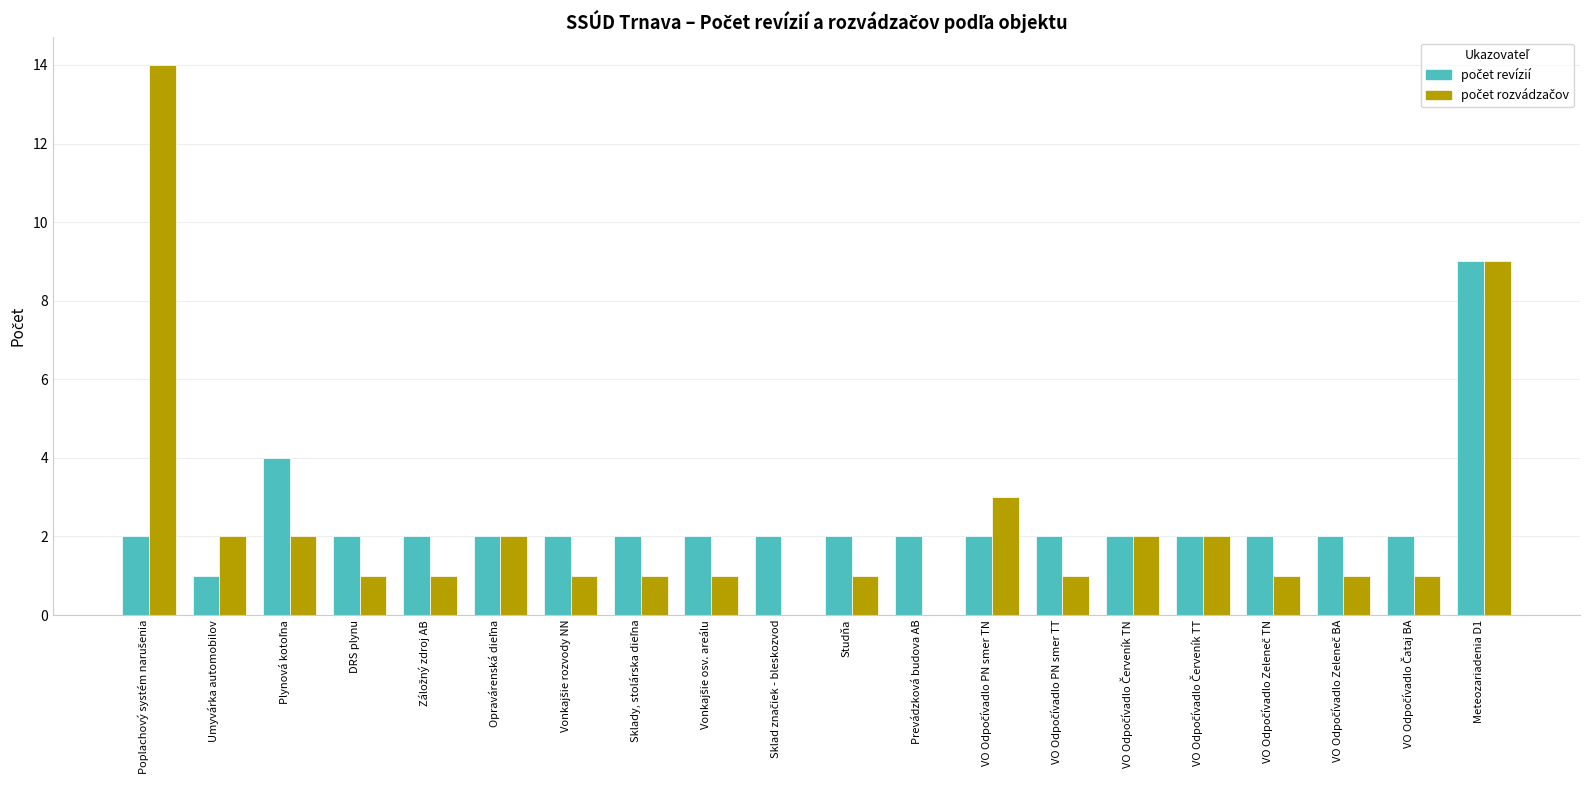

What is the maximum value shown in the chart?

14